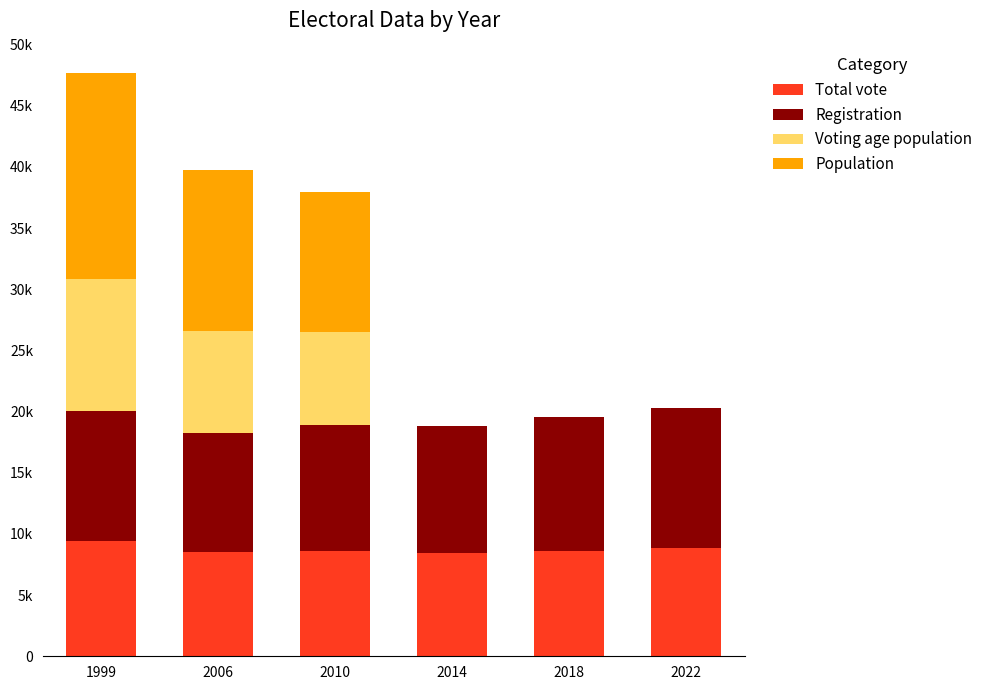

Is it true that Registration equals 9772 at 2006?

True